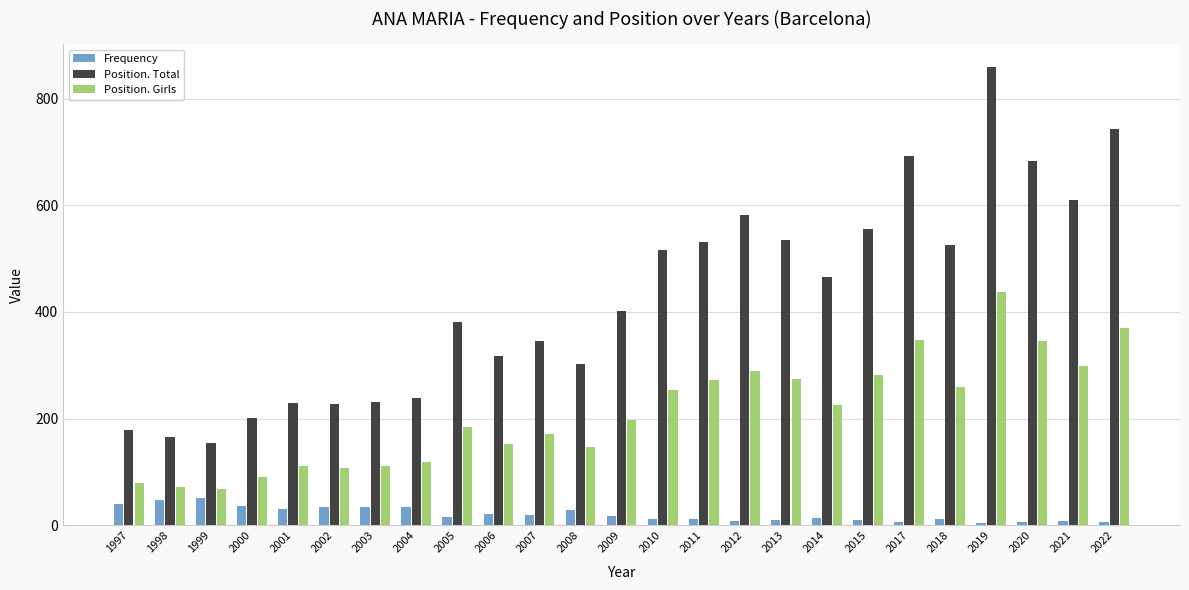

What is the spread (max minus min) of values at 2022?

736